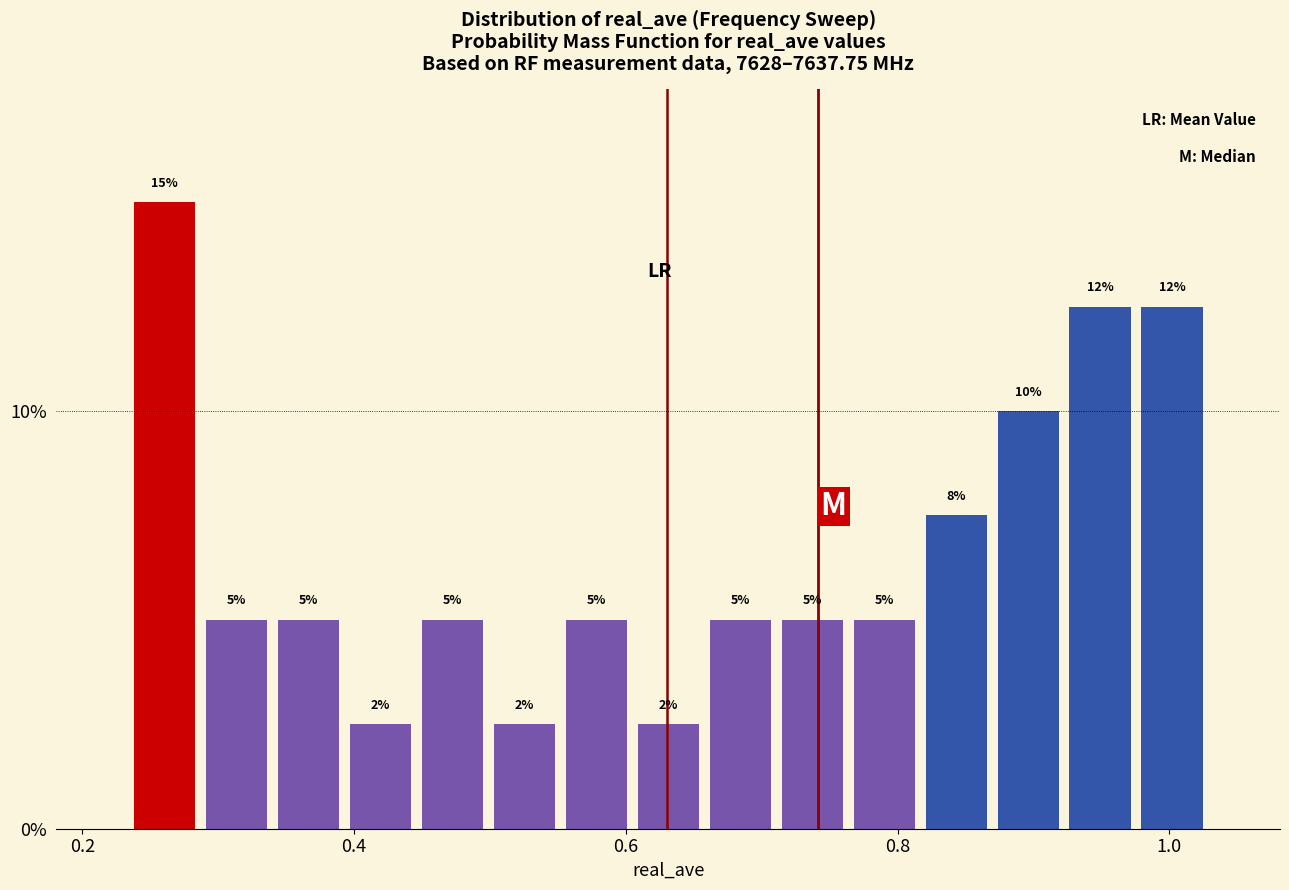

Read against the x-axis, roughly where is the centre of the tallest bar?

0.26